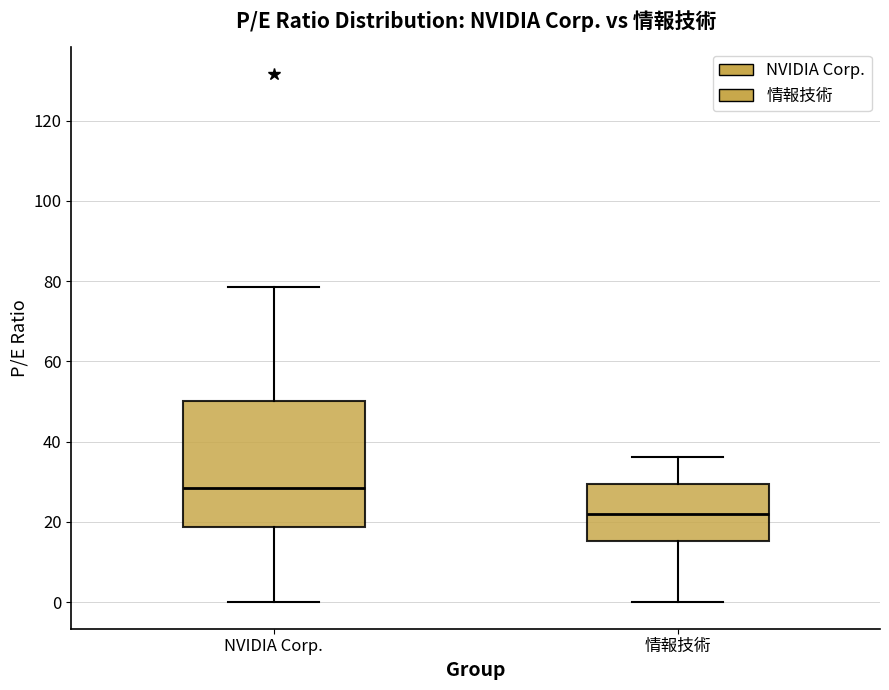

Comparing the boxes themselves (not the whiskers), which one is the tallest?

NVIDIA Corp.